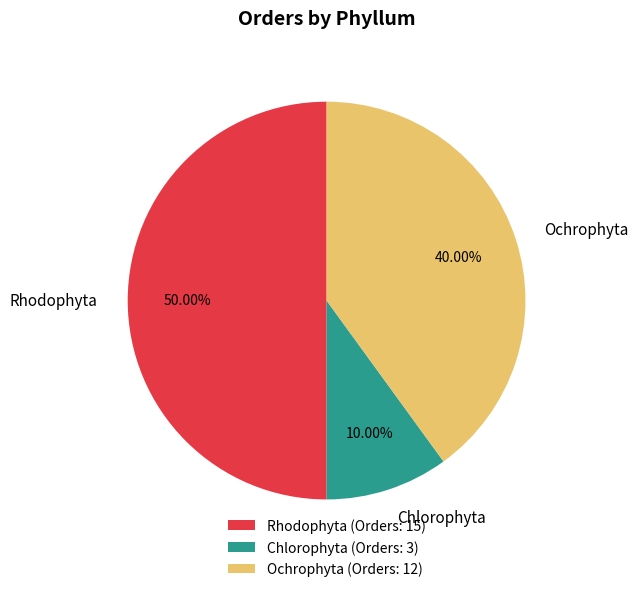

To the nearest percent, what portion does Chlorophyta represent?

10%